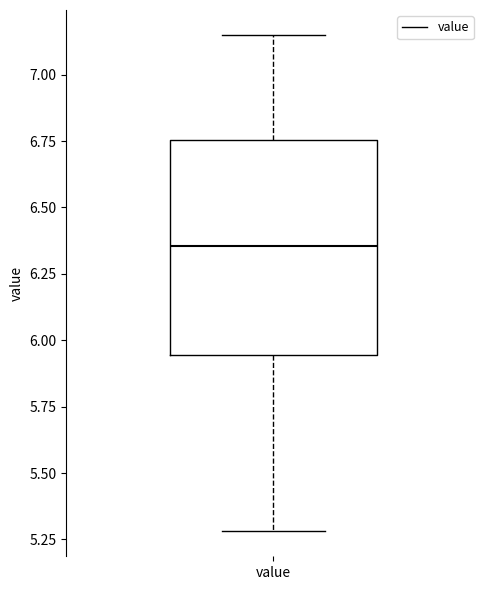

Transcribe this box plot: give where the median line is, the range the box spans, and where the two whiskers end, as read against the y-axis. The values are not printed on the chart, so give them approximately, as read against the axis.

median 6.35, box 5.95 to 6.75, whiskers 5.30 to 7.15